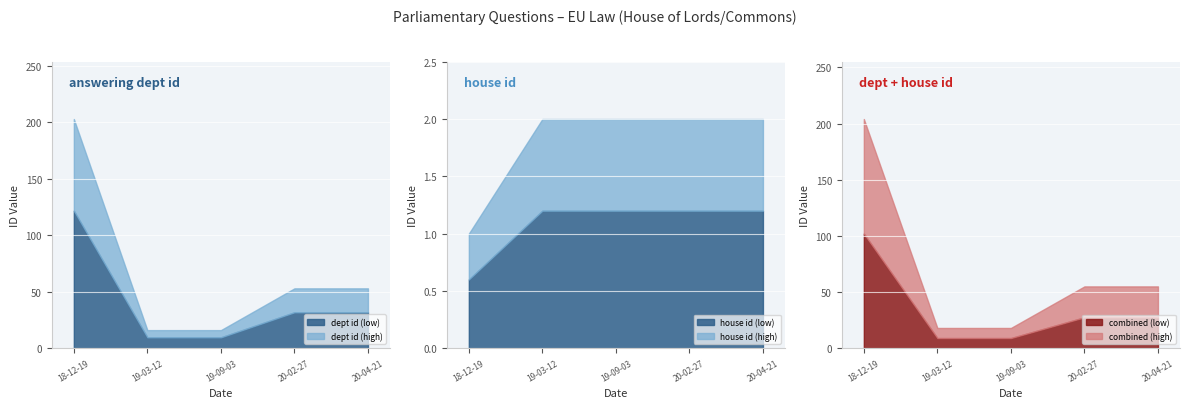

Count the number of data series in this chart.

2